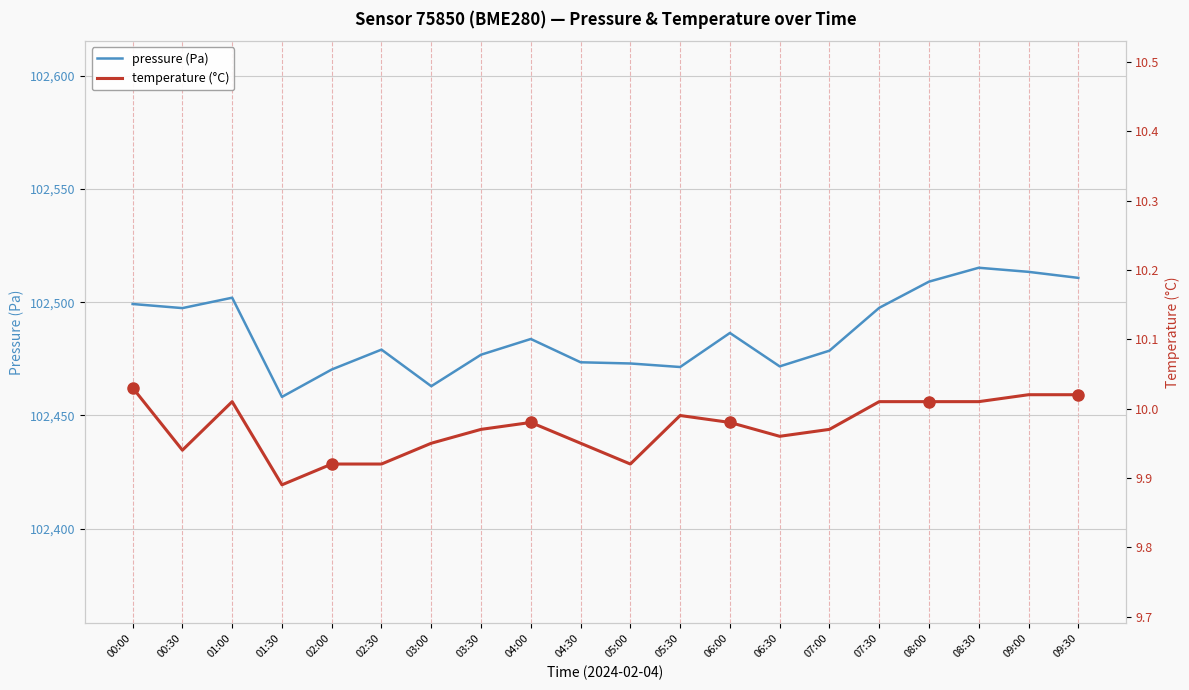

What is the maximum value for pressure (Pa)?

102515.2